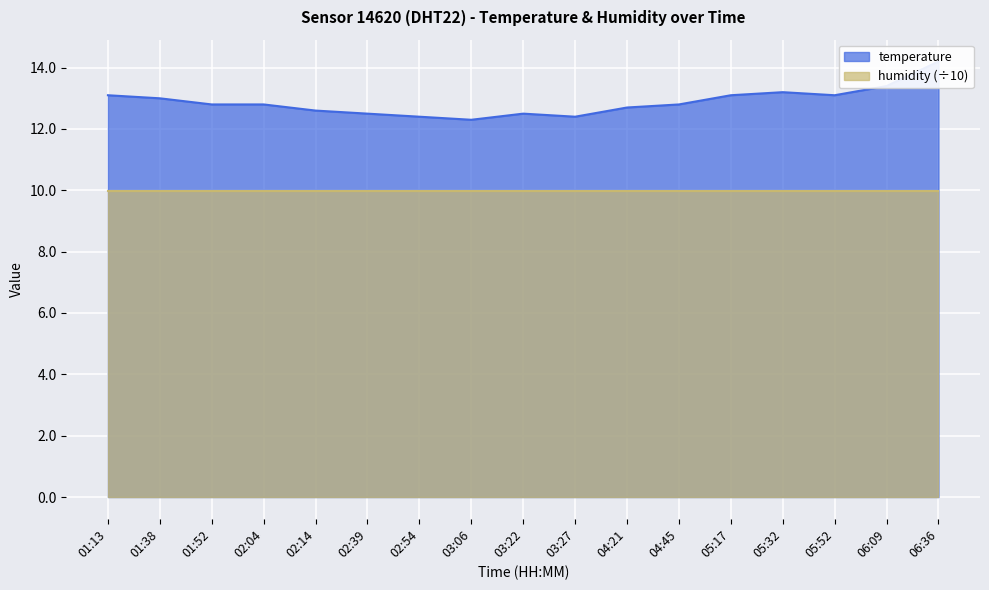

Reading right to left, transcribe all the data shown in this chart.

06:36=14.2	06:09=13.4	05:52=13.1	05:32=13.2	05:17=13.1	04:45=12.8	04:21=12.7	03:27=12.4	03:22=12.5	03:06=12.3	02:54=12.4	02:39=12.5	02:14=12.6	02:04=12.8	01:52=12.8	01:38=13.0	01:13=13.1